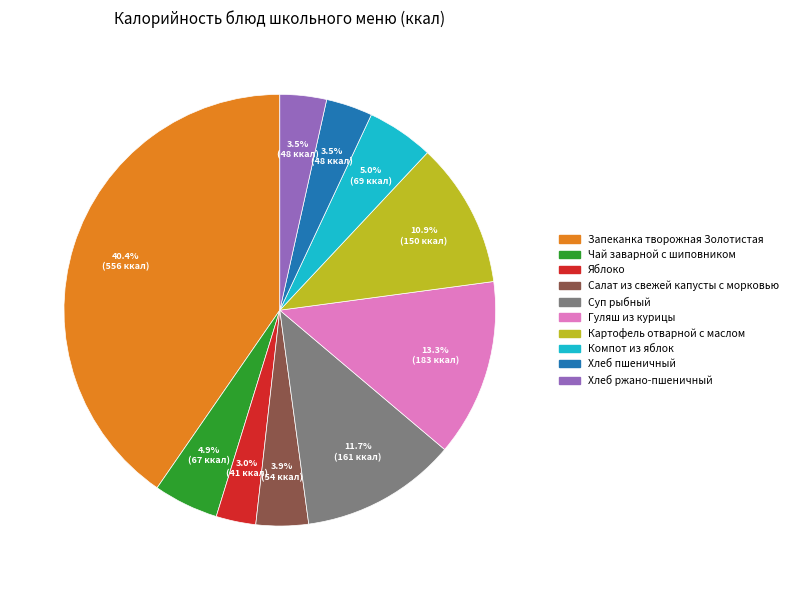

What is the total percentage of Чай заварной с шиповником and Гуляш из курицы?

18.2%